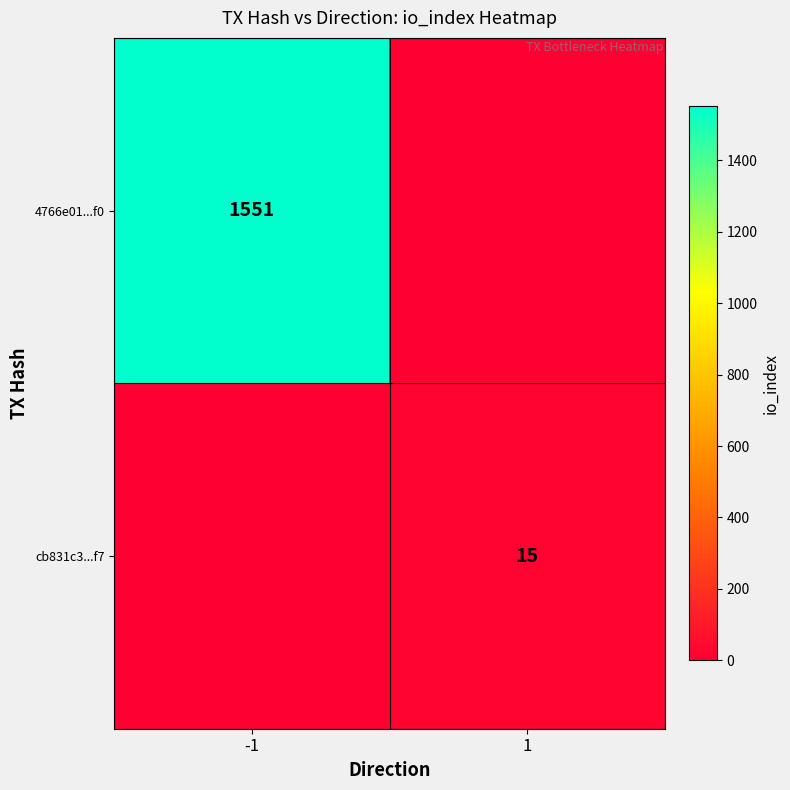

Is it true that 4766e01...f0 equals 1551 at -1?

True